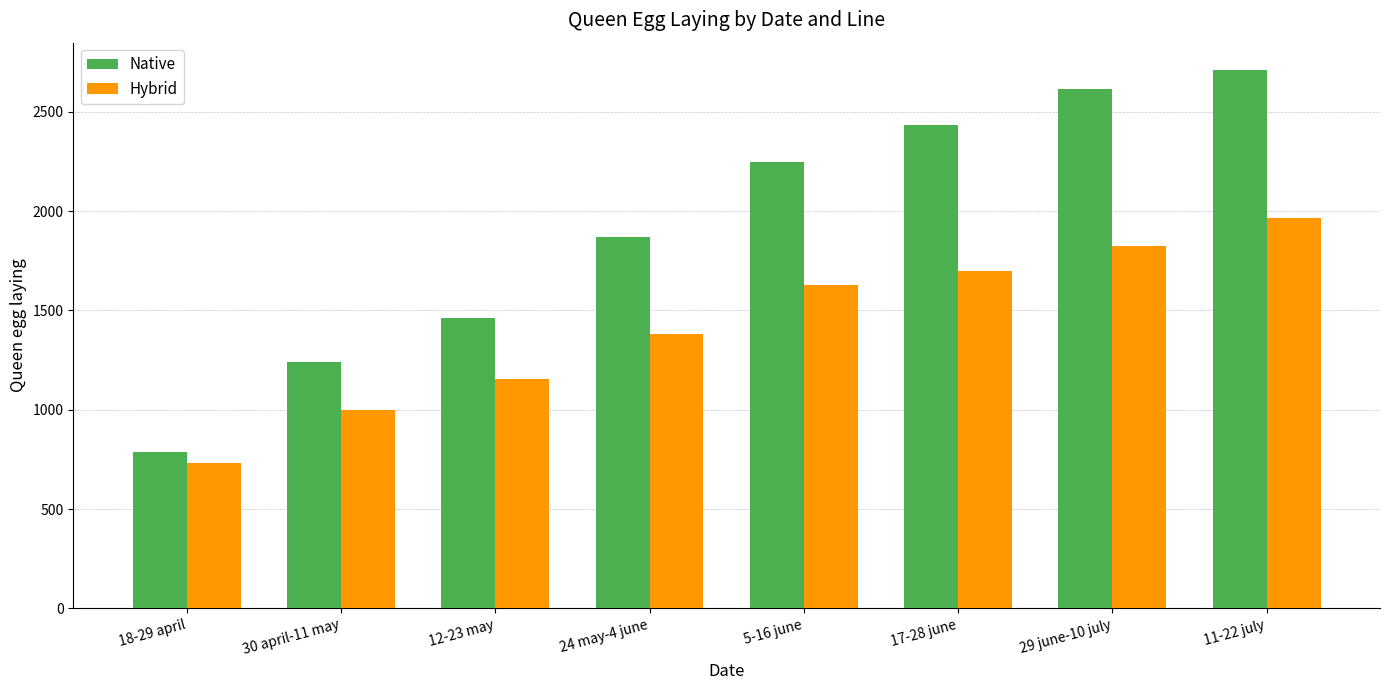

Reading left to right, what are all the values shown in this chart?

Native: 788.8	1238.8	1460.0	1867.5	2247.5	2432.8	2615.0	2712.5
Hybrid: 730.0	1000.0	1153.3	1380.0	1626.7	1700.0	1826.7	1963.3